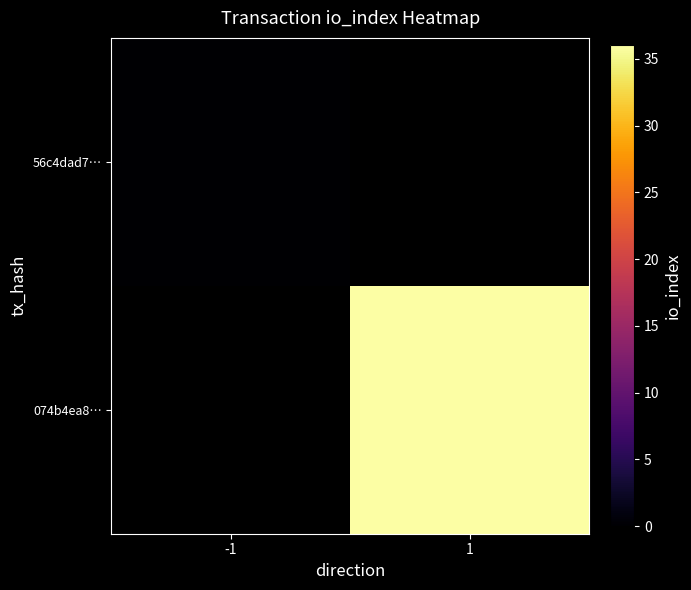

How many series are shown in this chart?

2